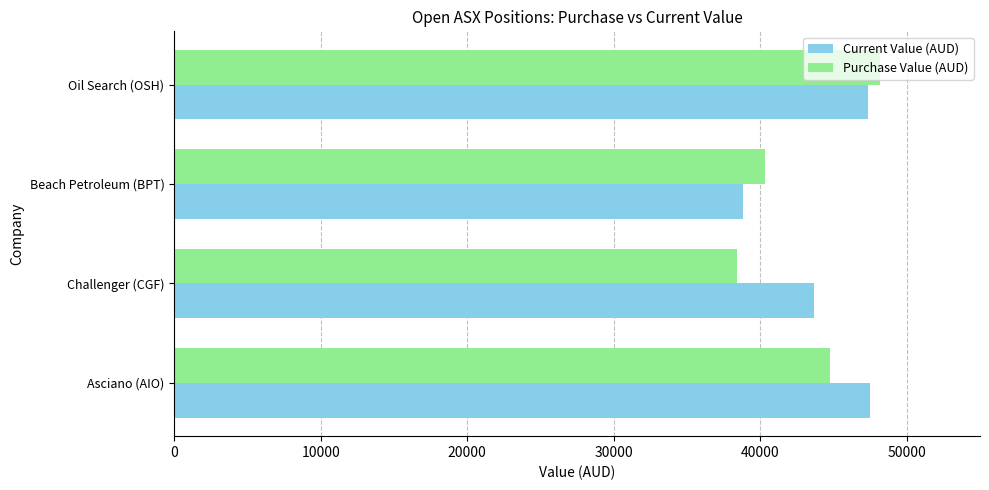

Rank the series by their maximum value, from lowest to highest.

Current Value (AUD), Purchase Value (AUD)